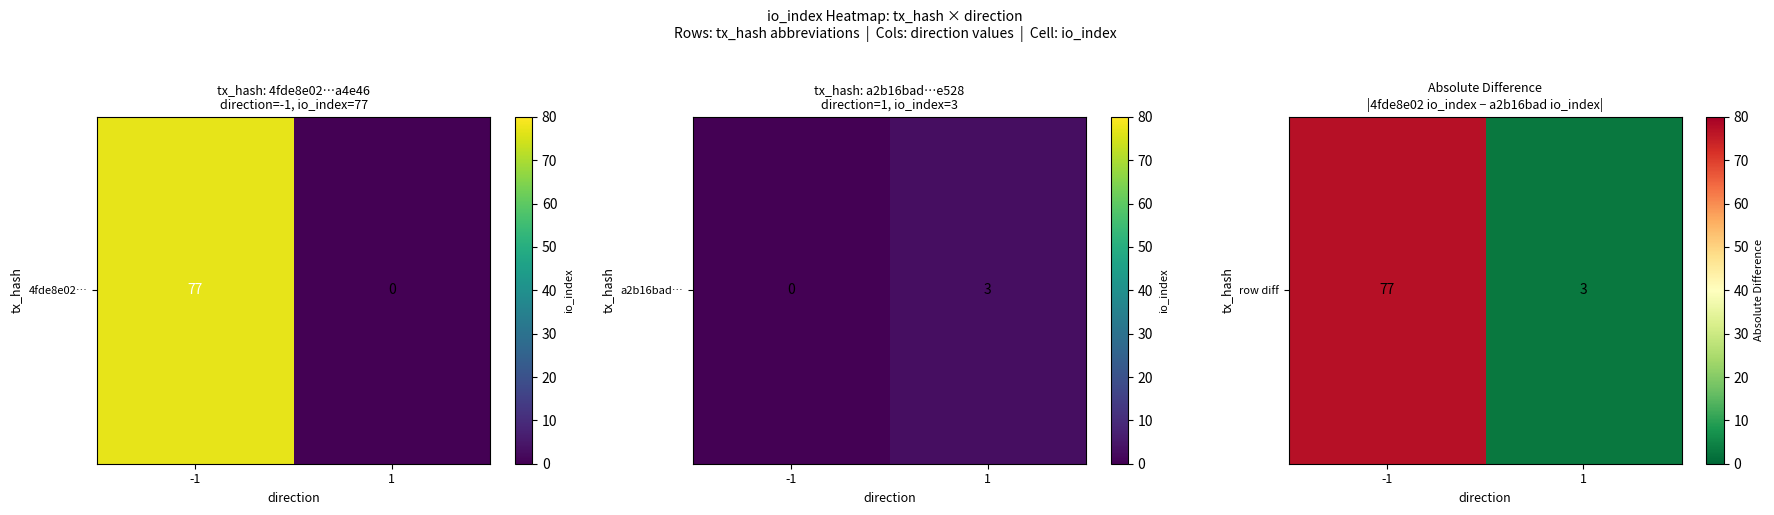

Which category has the lowest value across all series?

1